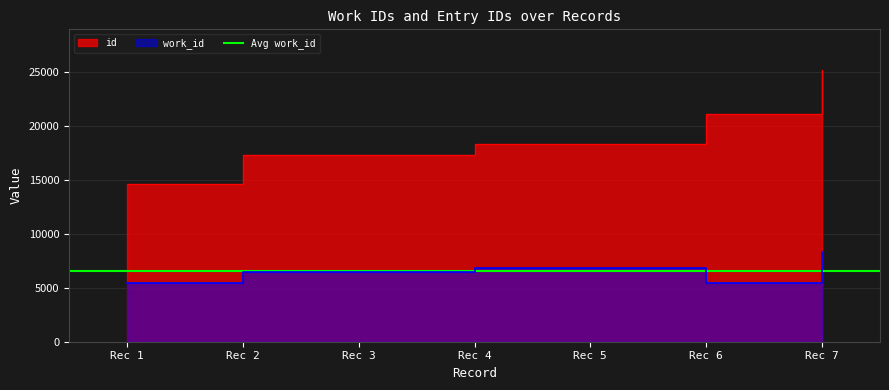

How many data points in id are less than 18354?

3